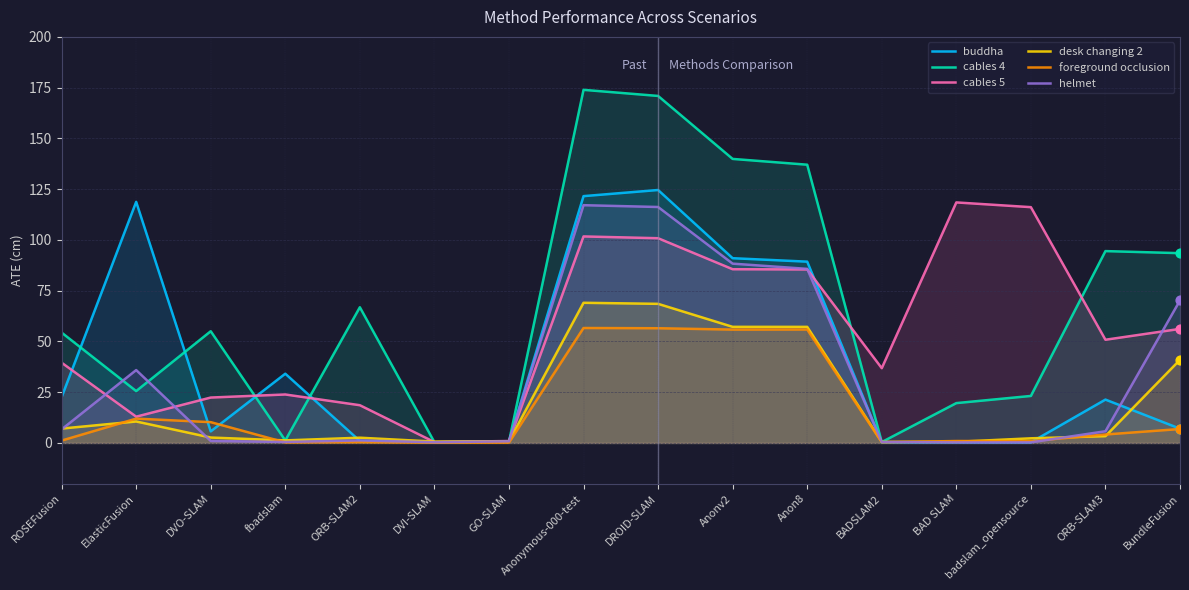

At how many categories does at least one series exceed 132?

4